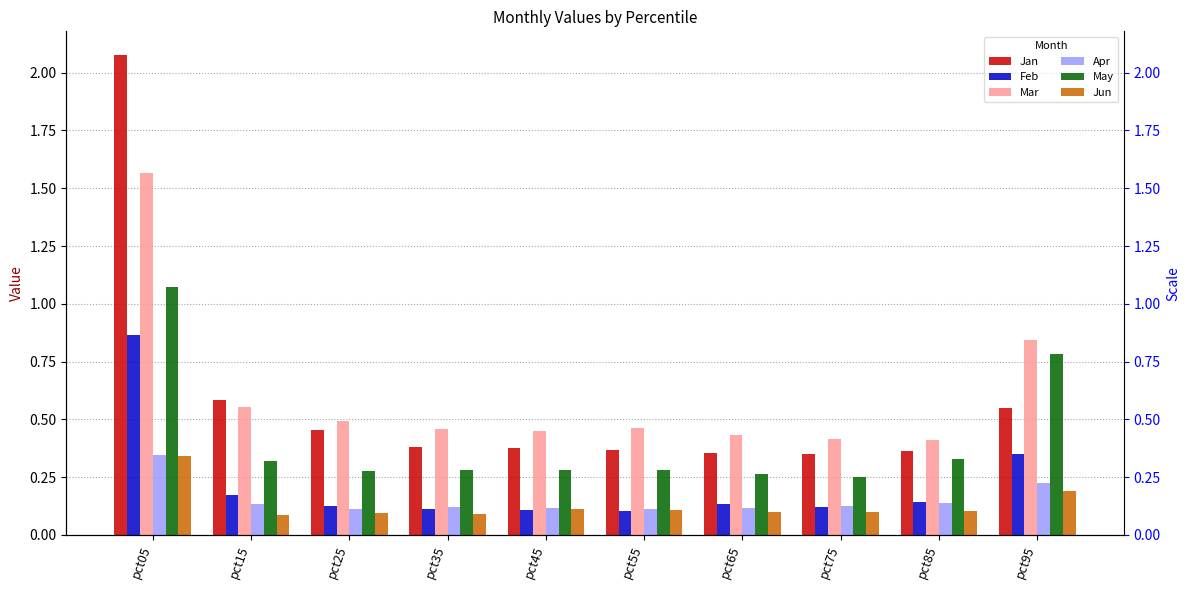

Does the chart contain any negative values?

No